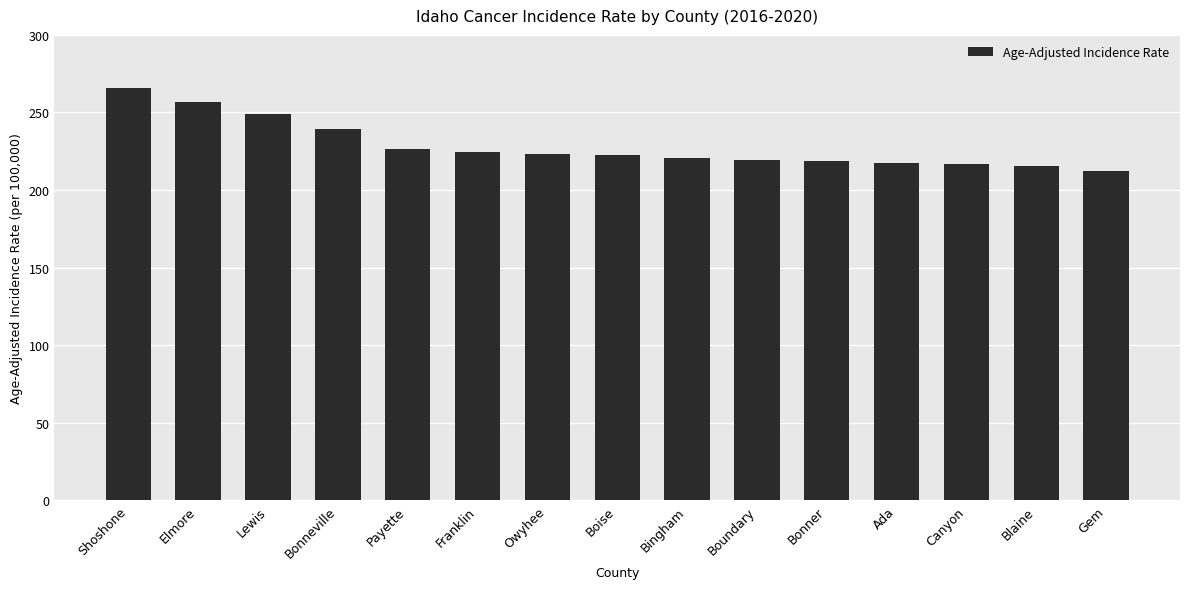

What is the difference between the values at Elmore and Bonneville?

17.6